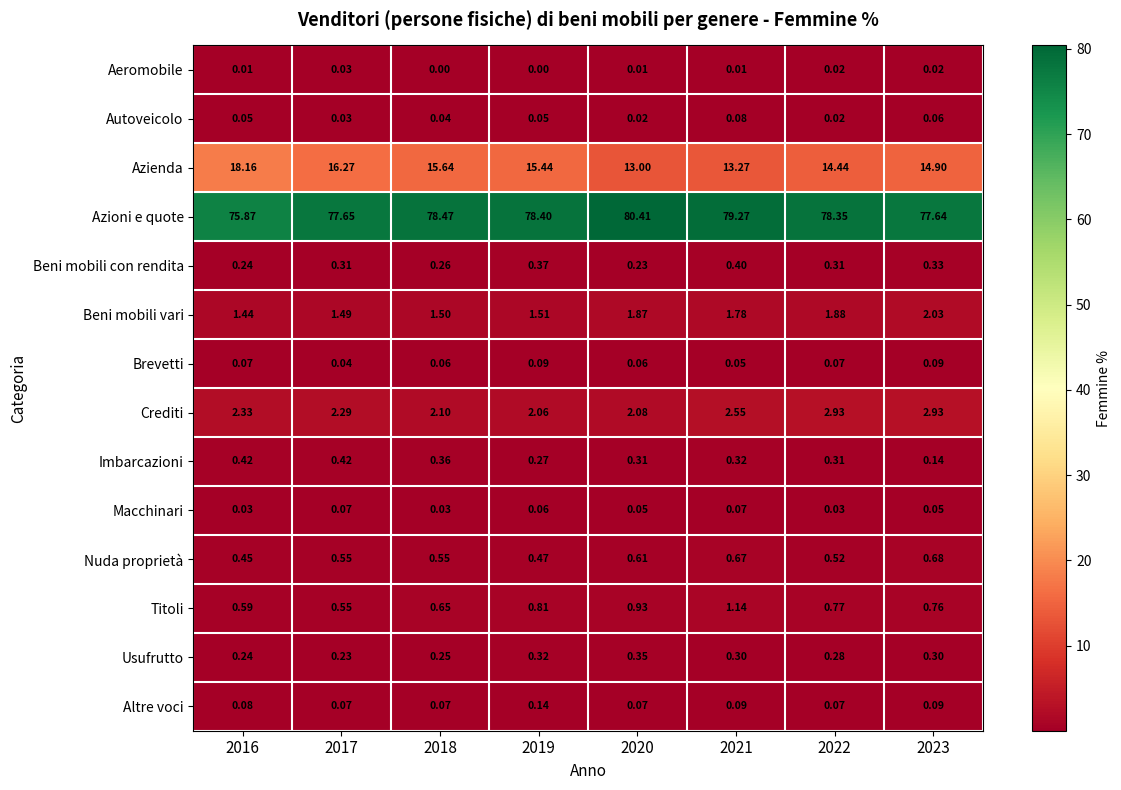

At which category is the sum across all series the highest?

2023